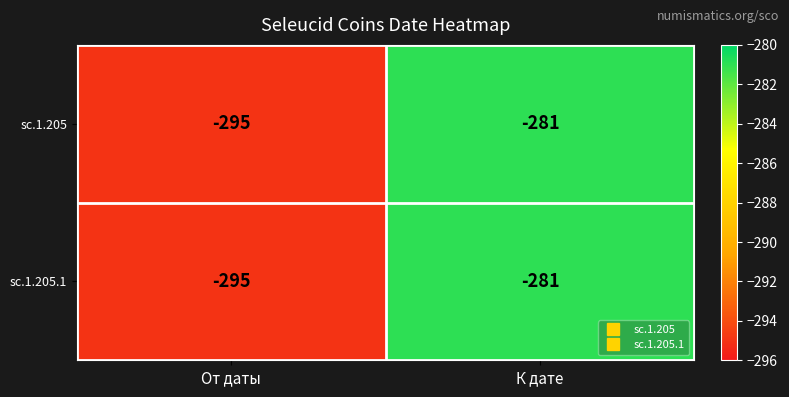

How many data points does each series have?

2